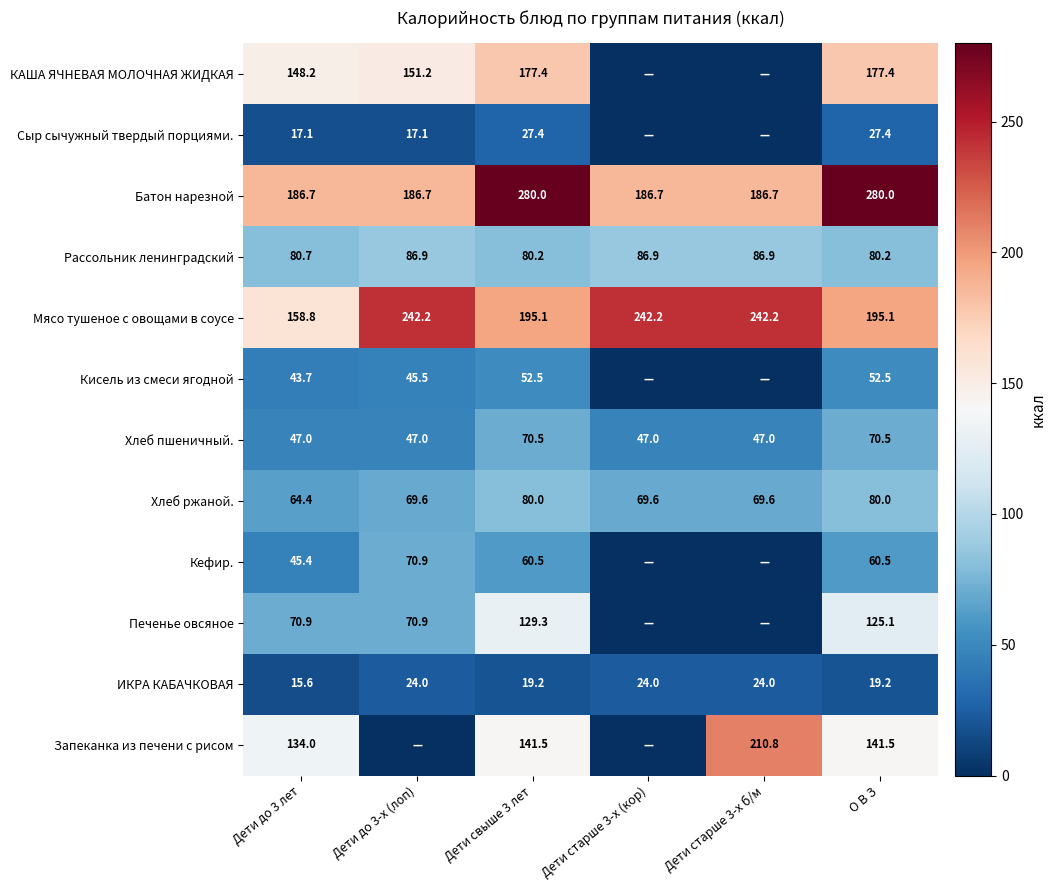

Rank the series at О В З from highest to lowest value.

Батон нарезной, Мясо тушеное с овощами в соусе, КАША ЯЧНЕВАЯ МОЛОЧНАЯ ЖИДКАЯ, Запеканка из печени с рисом, Печенье овсяное, Рассольник ленинградский, Хлеб ржаной., Хлеб пшеничный., Кефир., Кисель из смеси ягодной, Сыр сычужный твердый порциями., ИКРА КАБАЧКОВАЯ